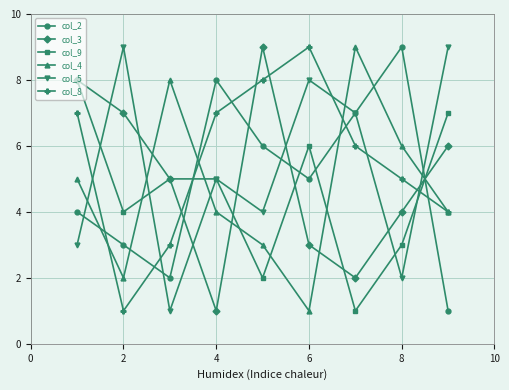

Reading left to right, extract all data points from this chart.

col_2: 4	3	2	8	6	5	7	9	1
col_3: 8	7	5	1	9	3	2	4	6
col_9: 8	4	5	5	2	6	1	3	7
col_4: 5	2	8	4	3	1	9	6	4
col_5: 3	9	1	5	4	8	7	2	9
col_8: 7	1	3	7	8	9	6	5	4